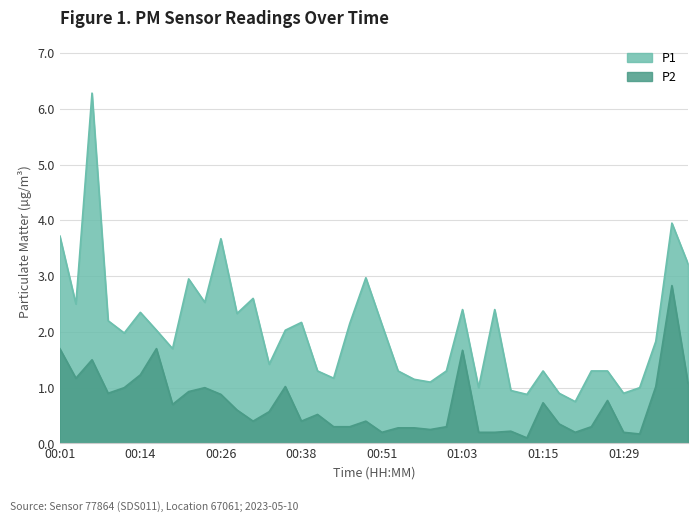

What position from the right is 00:46?

22